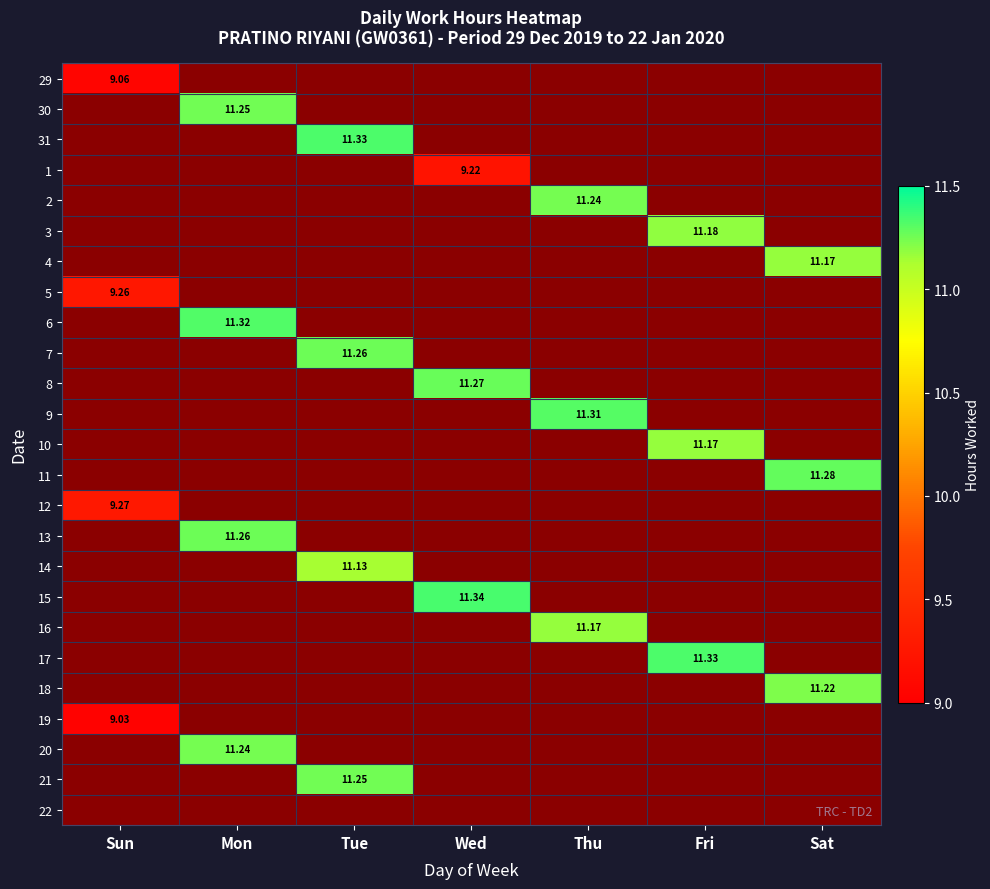

The value of 22 at Sun is 0.4. True or false?

False